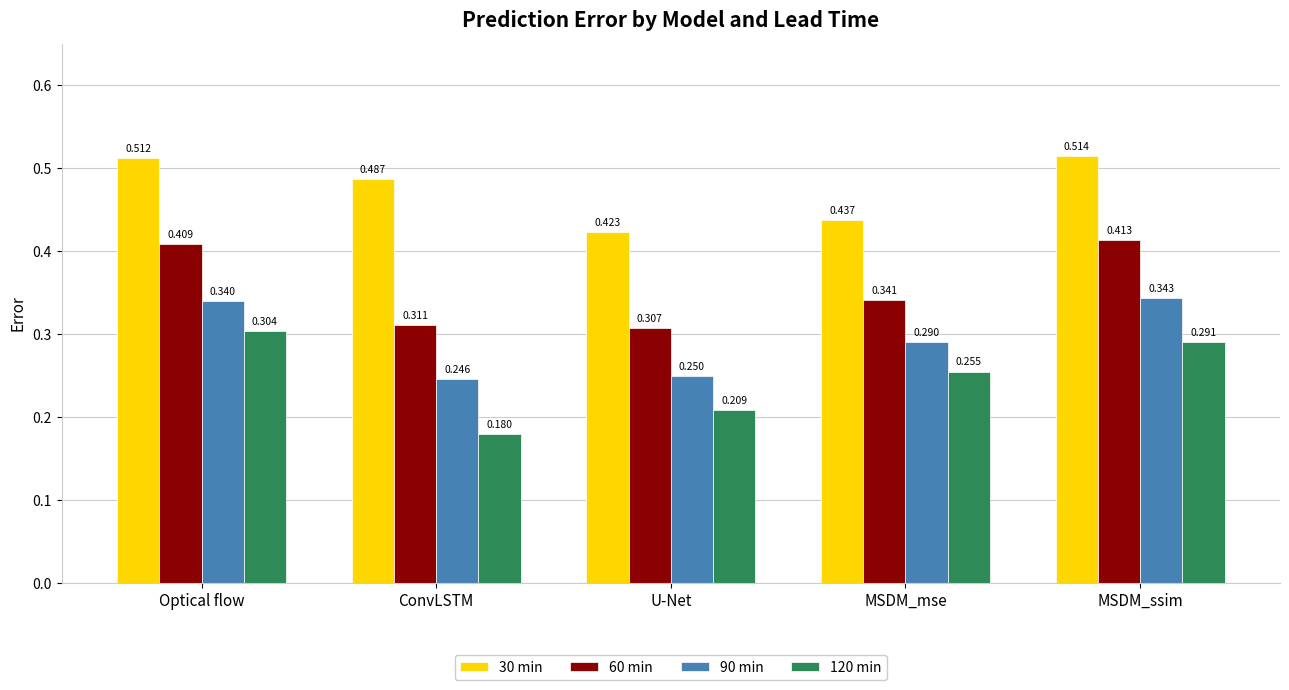

Which label corresponds to the smallest value in the chart?

ConvLSTM